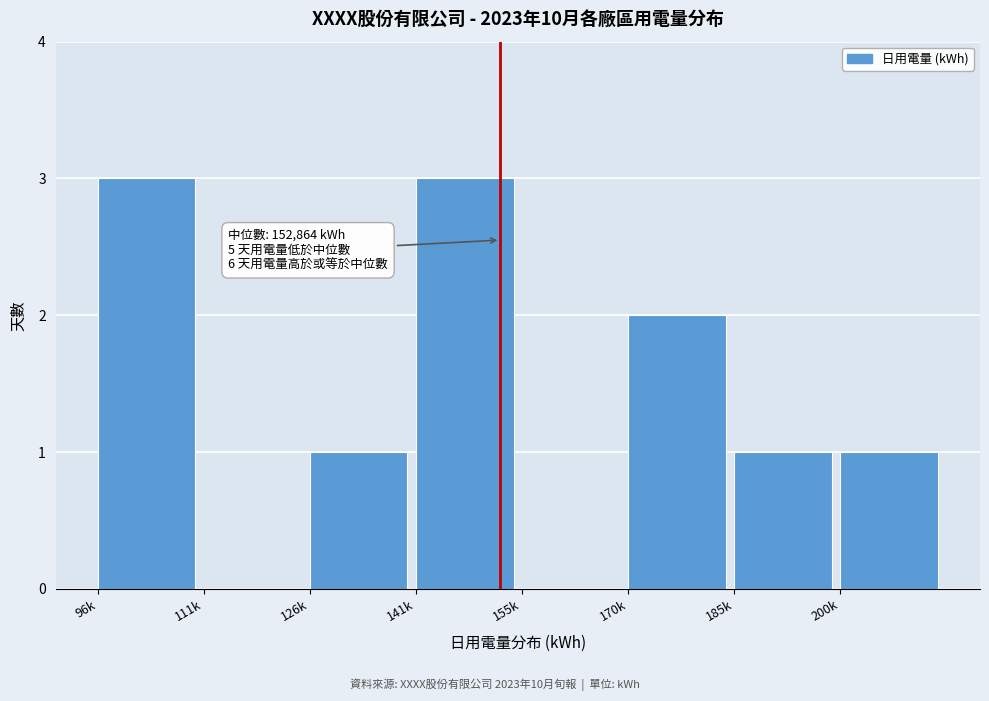

Reading left to right, transcribe all the data shown in this chart.

96k=3	111k=0	126k=1	141k=3	155k=0	170k=2	185k=1	200k=1